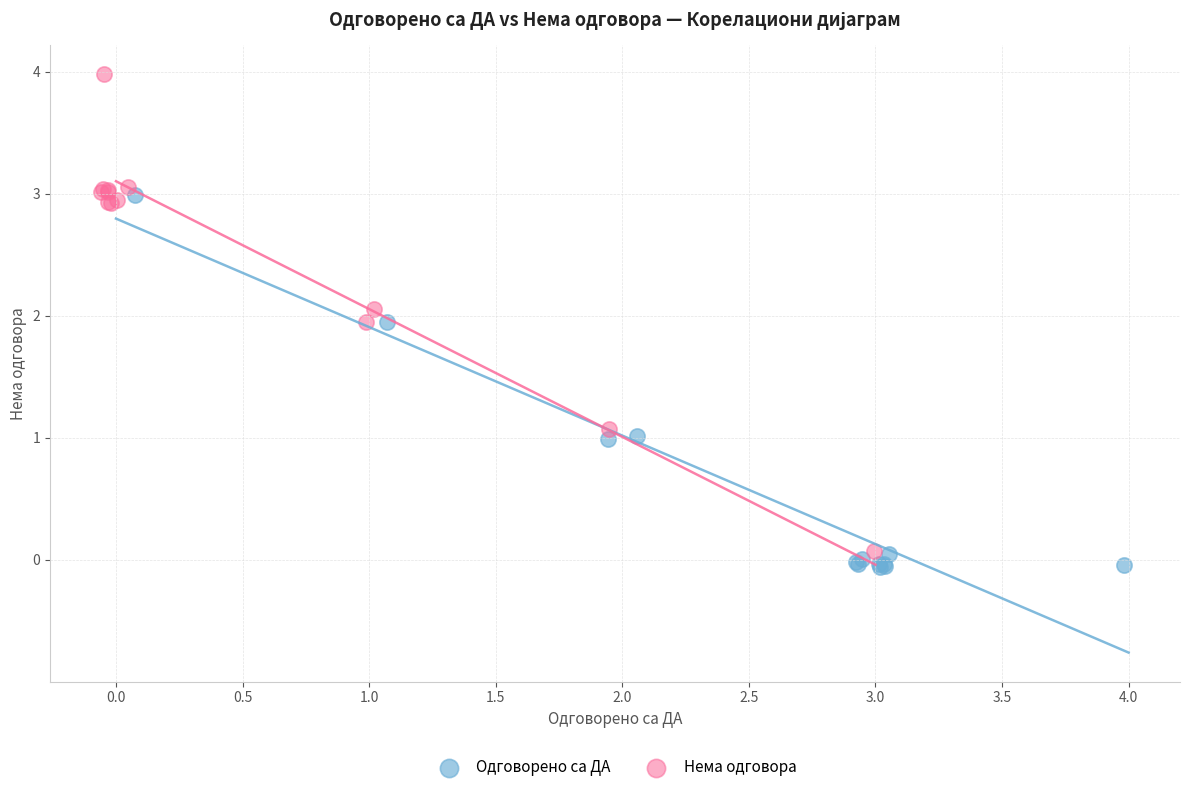

Which series reaches the maximum Y coordinate?

Нема одговора